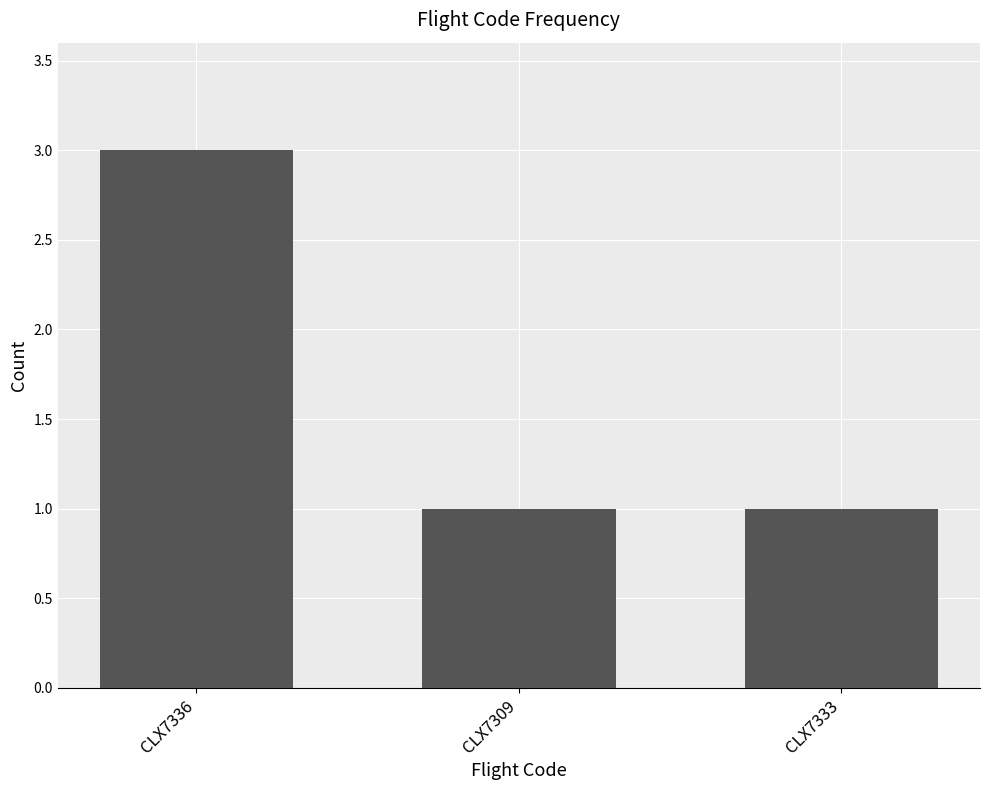

Reading left to right, transcribe all the data shown in this chart.

CLX7336=3	CLX7309=1	CLX7333=1